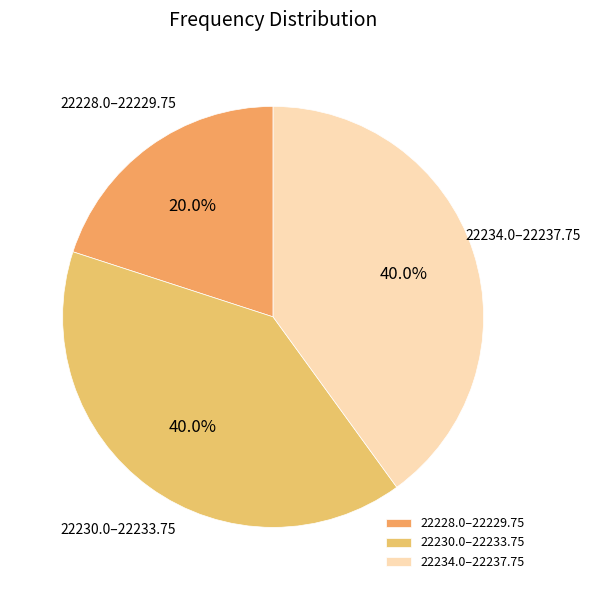

How much of the chart is everything except 22228.0–22229.75?

80.0%